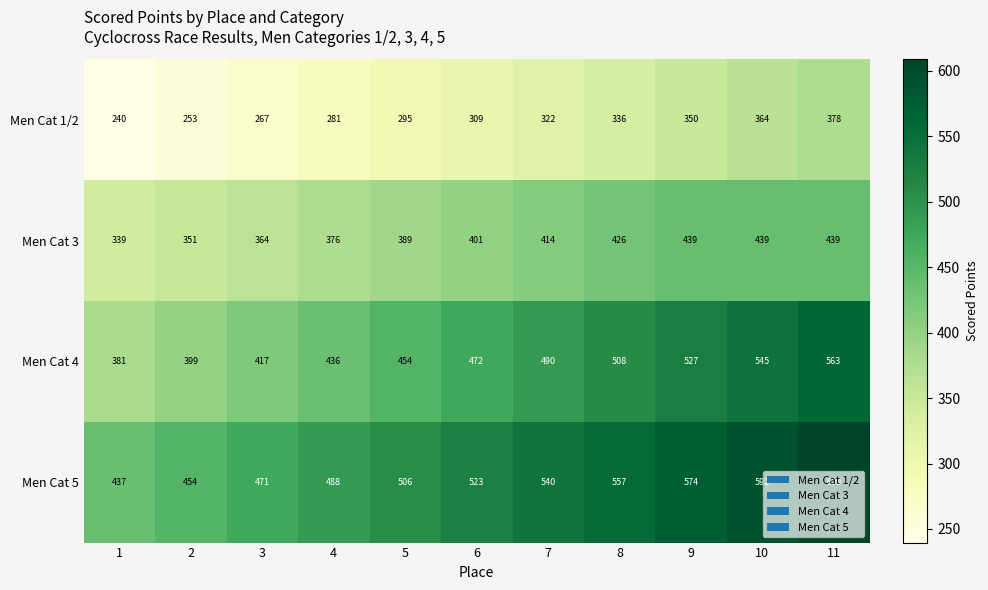

List the series in order of their peak value, lowest first.

Men Cat 1/2, Men Cat 3, Men Cat 4, Men Cat 5